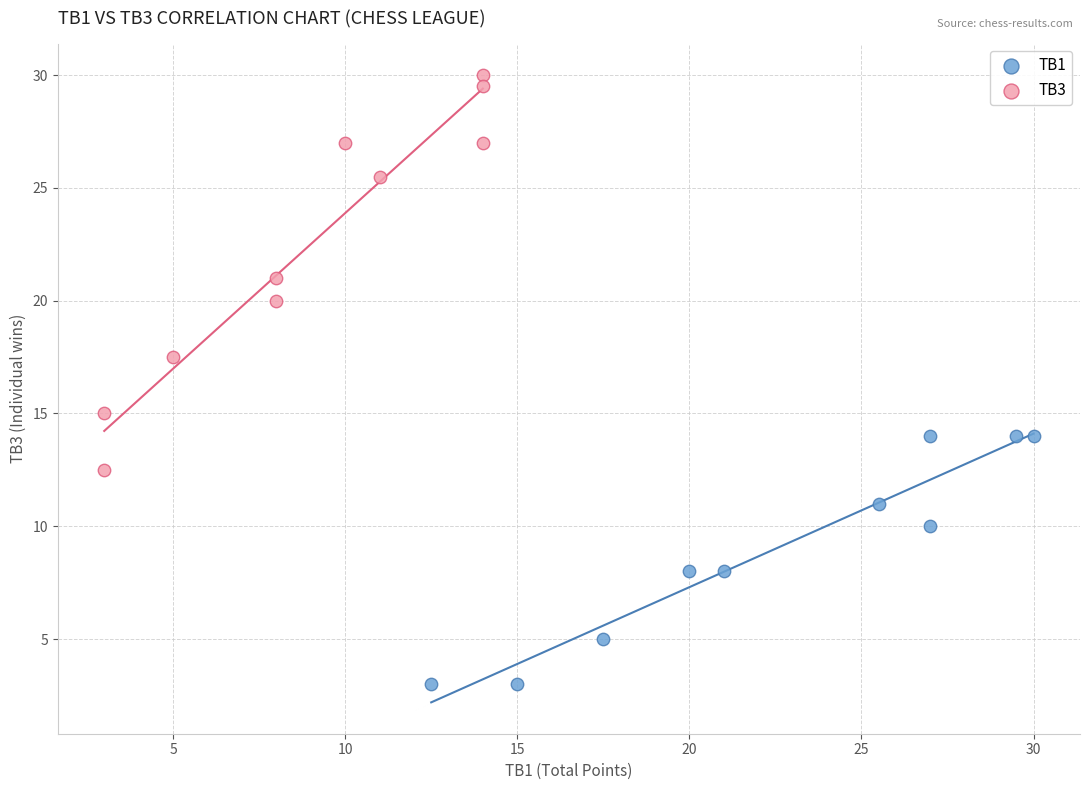

Which series contains the lowest Y value?

TB1